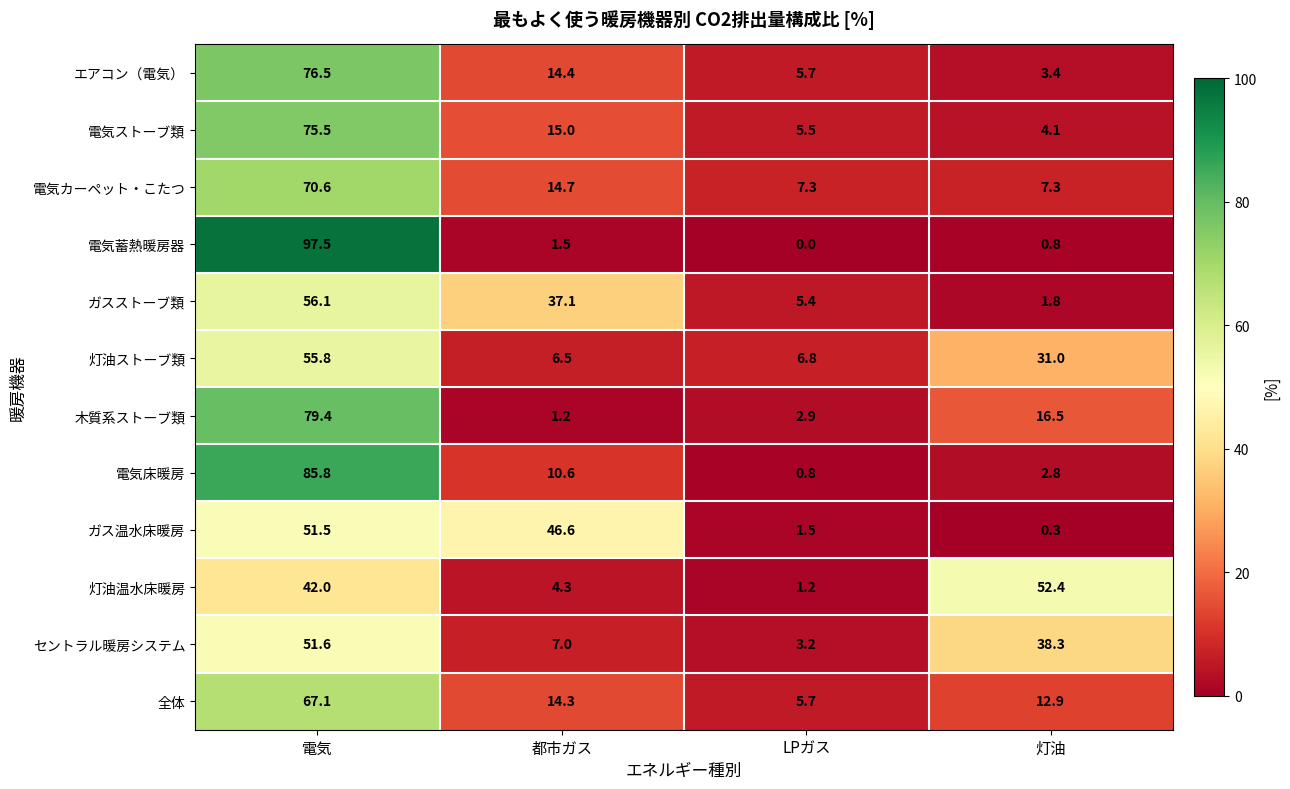

At which label does ガスストーブ類 reach its peak?

電気